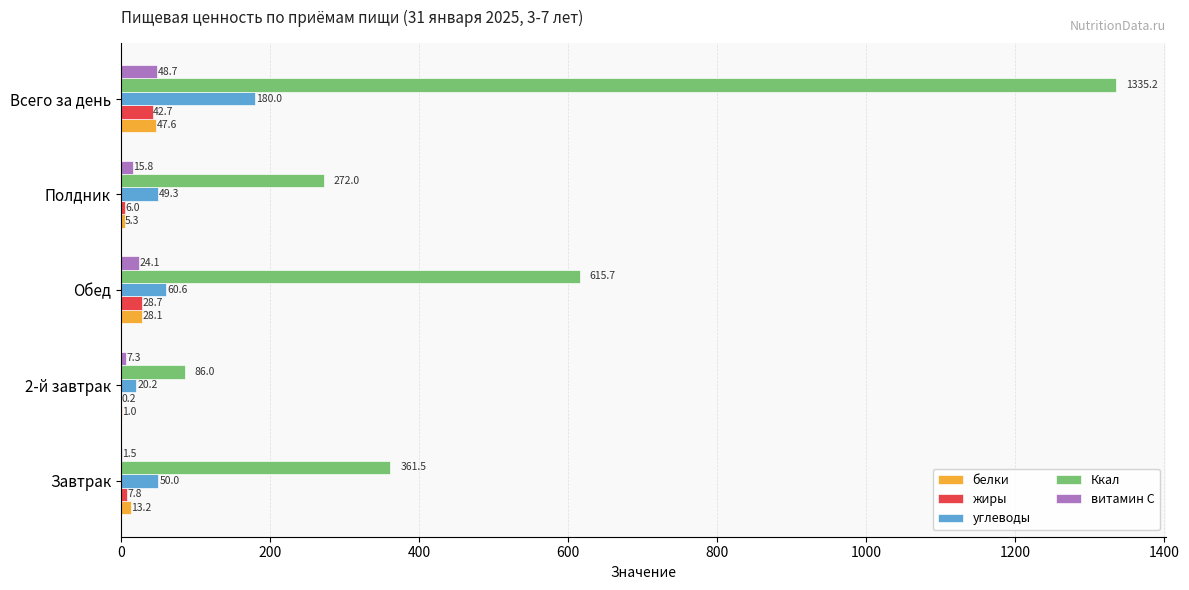

What is the total value across all series at 2-й завтрак?

114.7